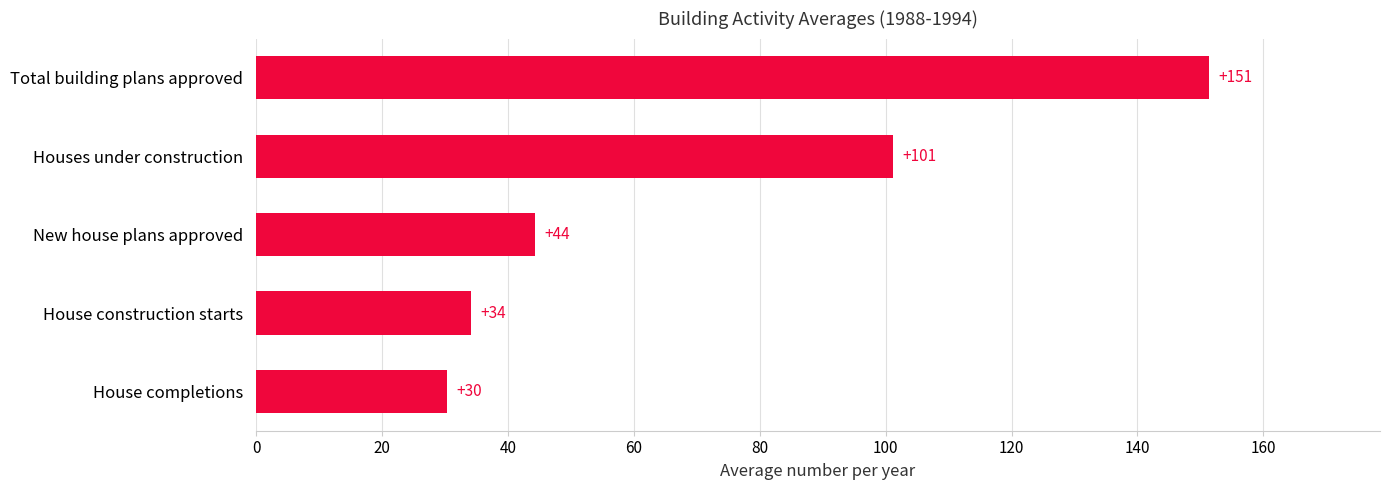

What is the smallest value displayed?

30.3